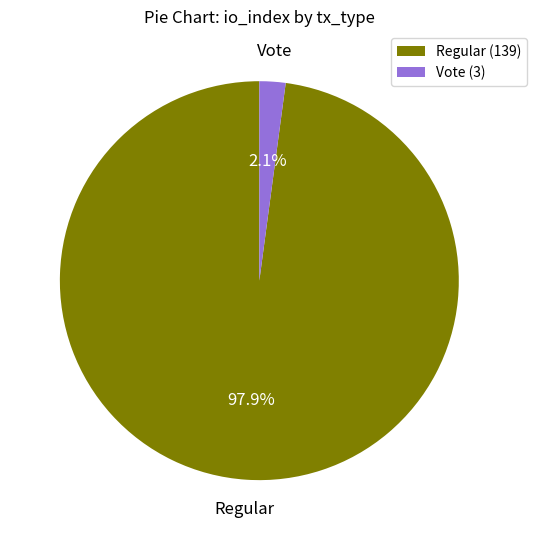

Is there any slice that represents more than half of the pie?

Yes